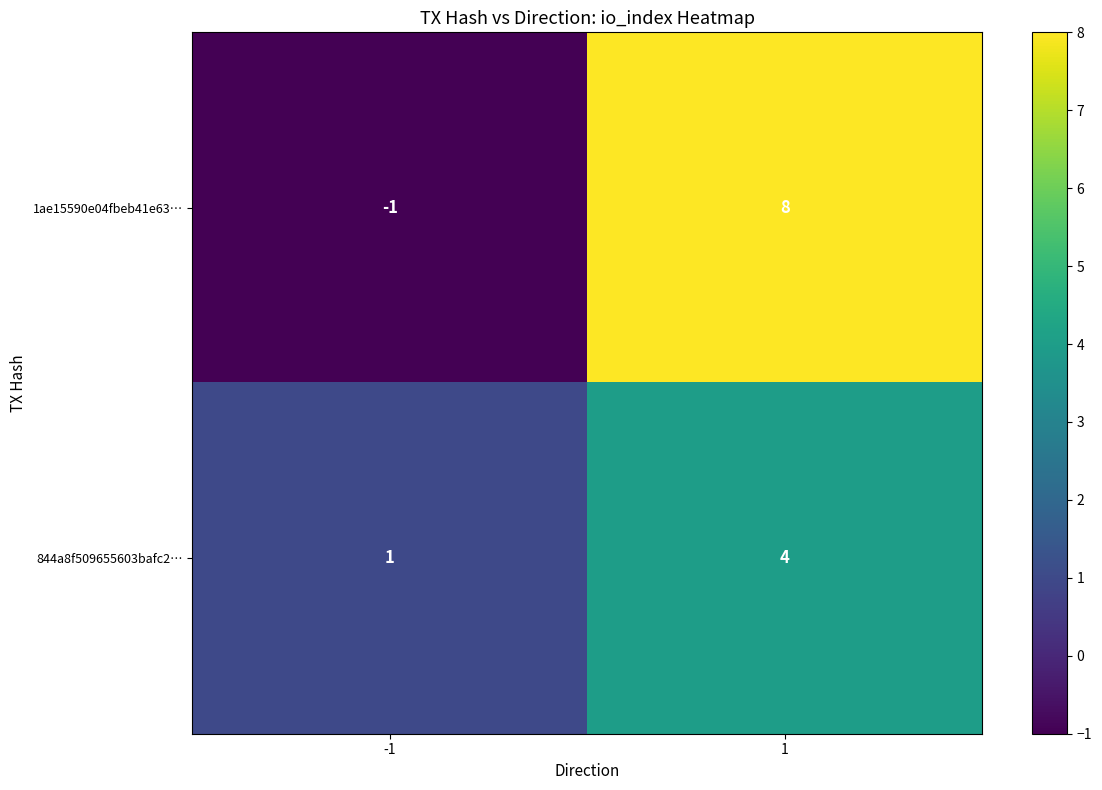

What is the difference between the highest and lowest values at -1?

2